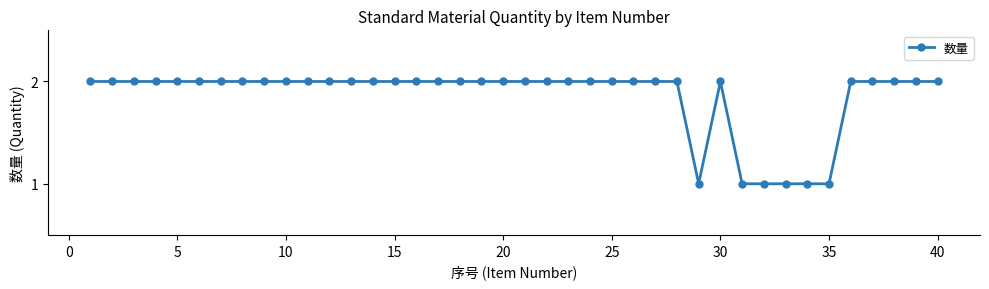

What is the value of the 30th point from the left?

2